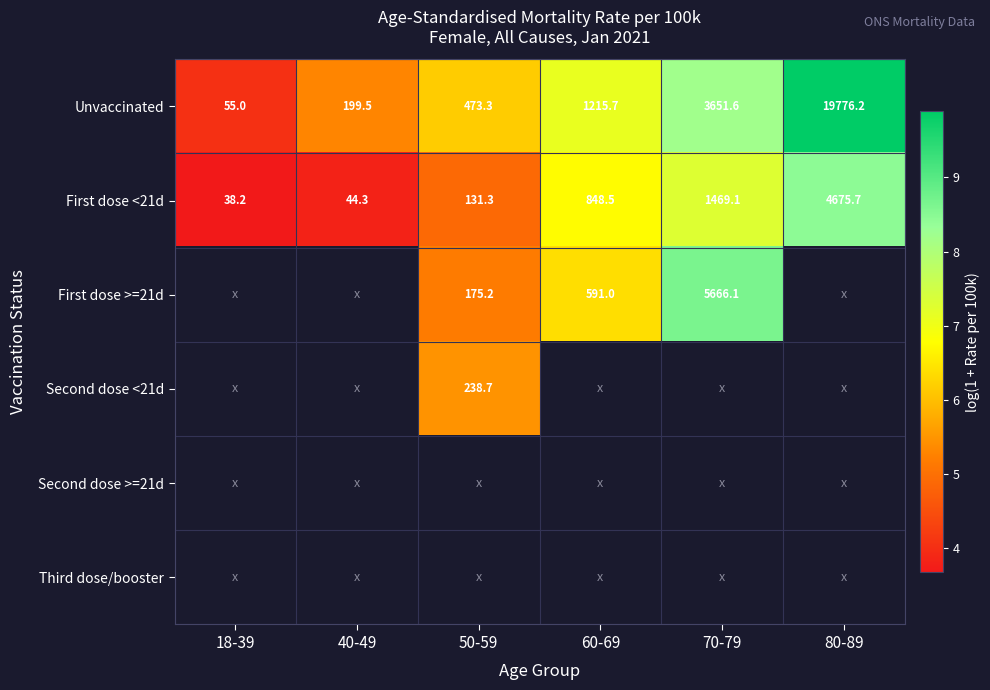

What is the greatest value displayed?

9.9